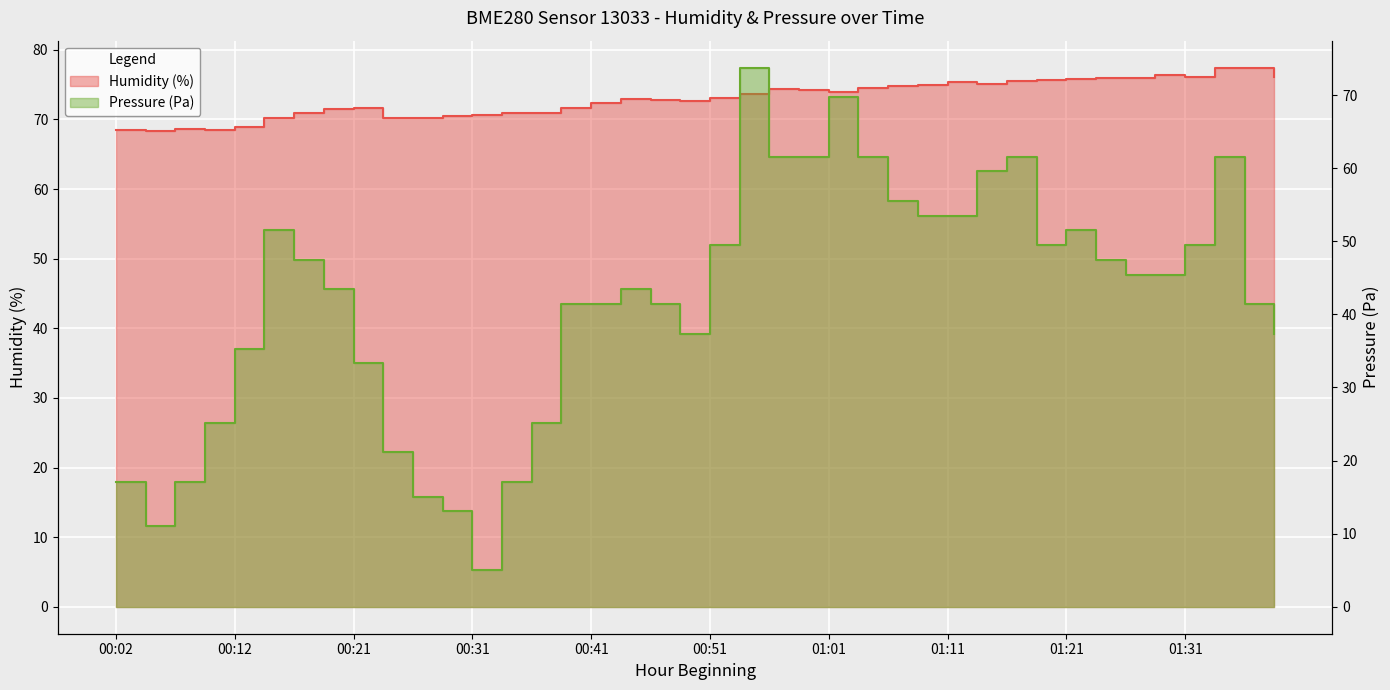

True or false: pressure and humidity cross at least once.

True